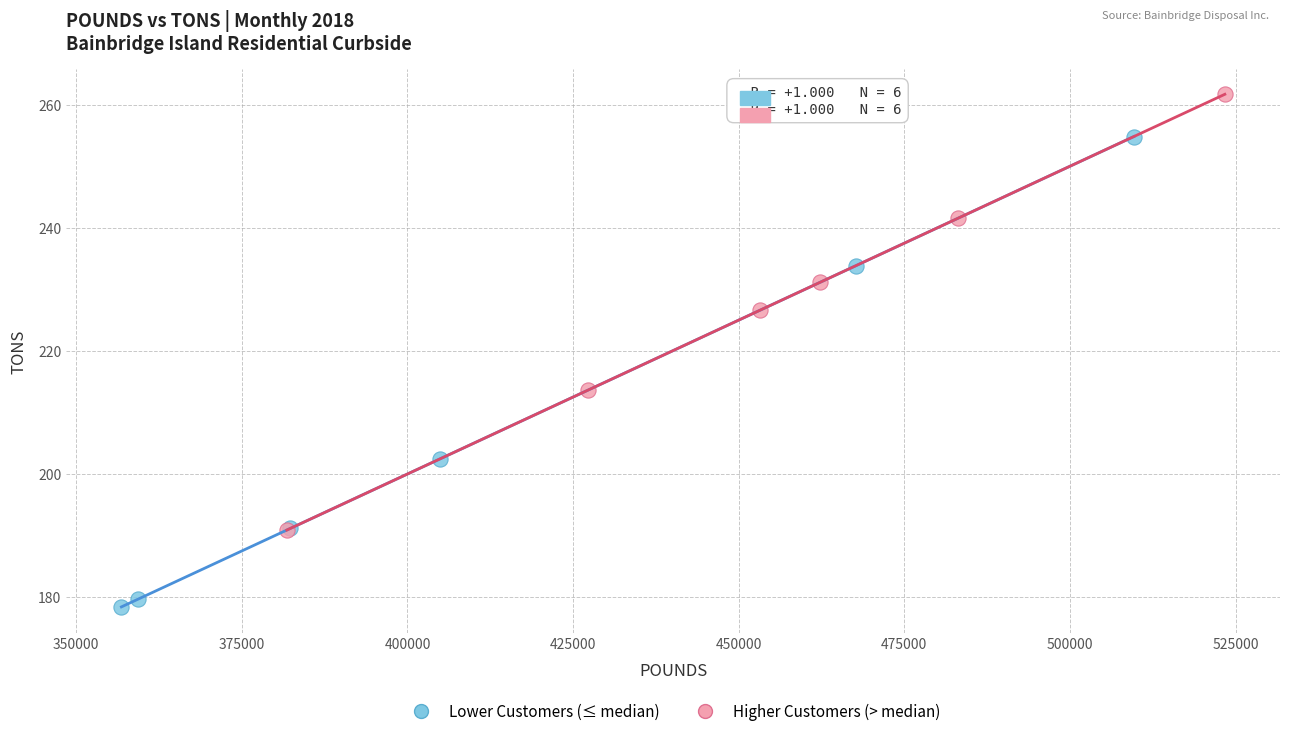

Which series contains the highest Y value?

Higher Customers (> median)